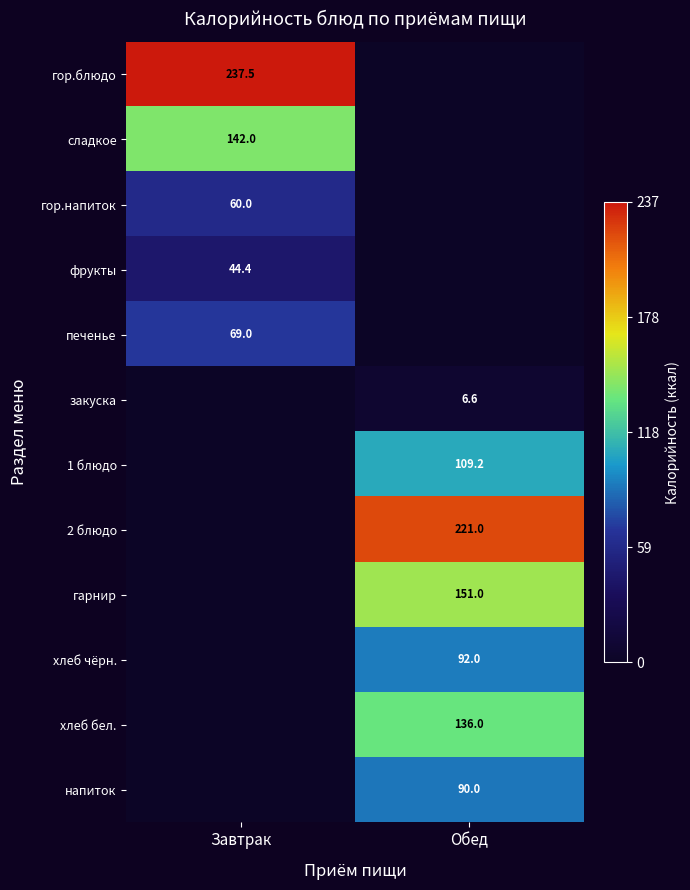

True or false: хлеб чёрн. has a value of 92.0 at Обед.

True